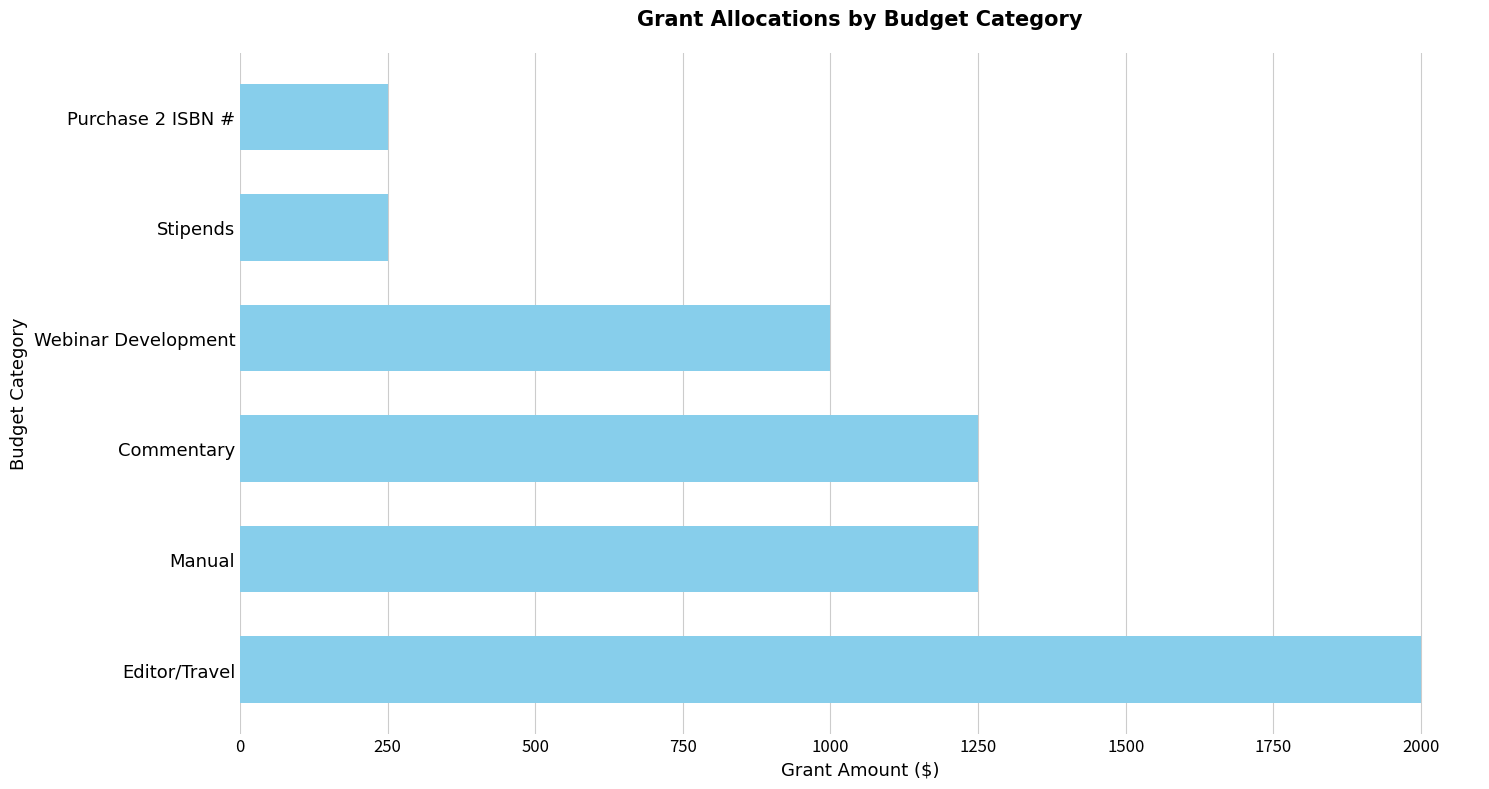

How many bars are there in total?

6